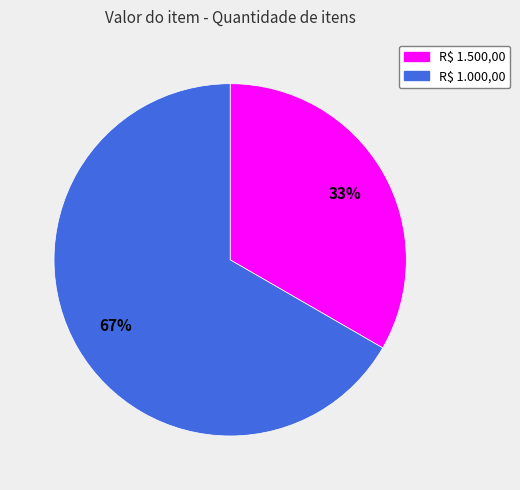

Is it true that R$ 1.500,00 is 22% of the pie?

False